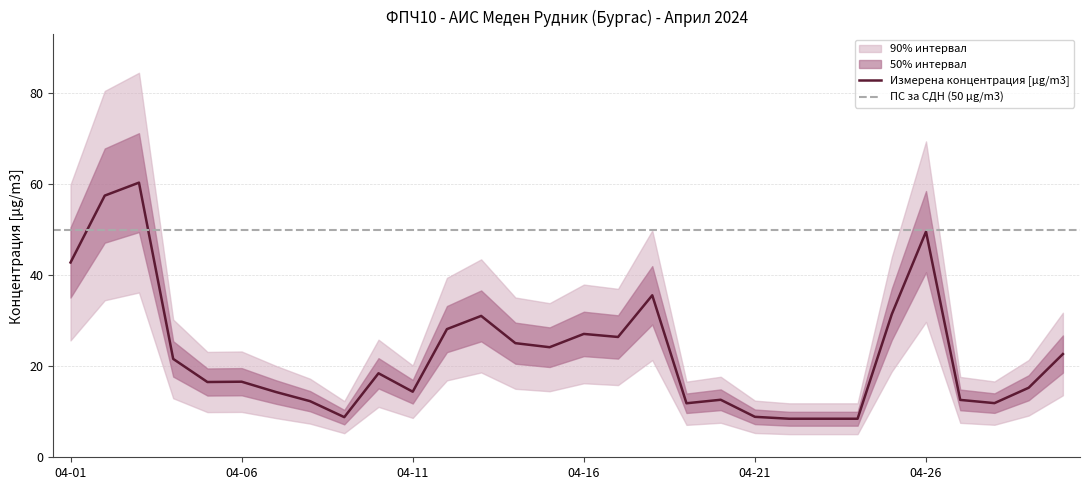

What is the value of the 10th point from the left?

18.5